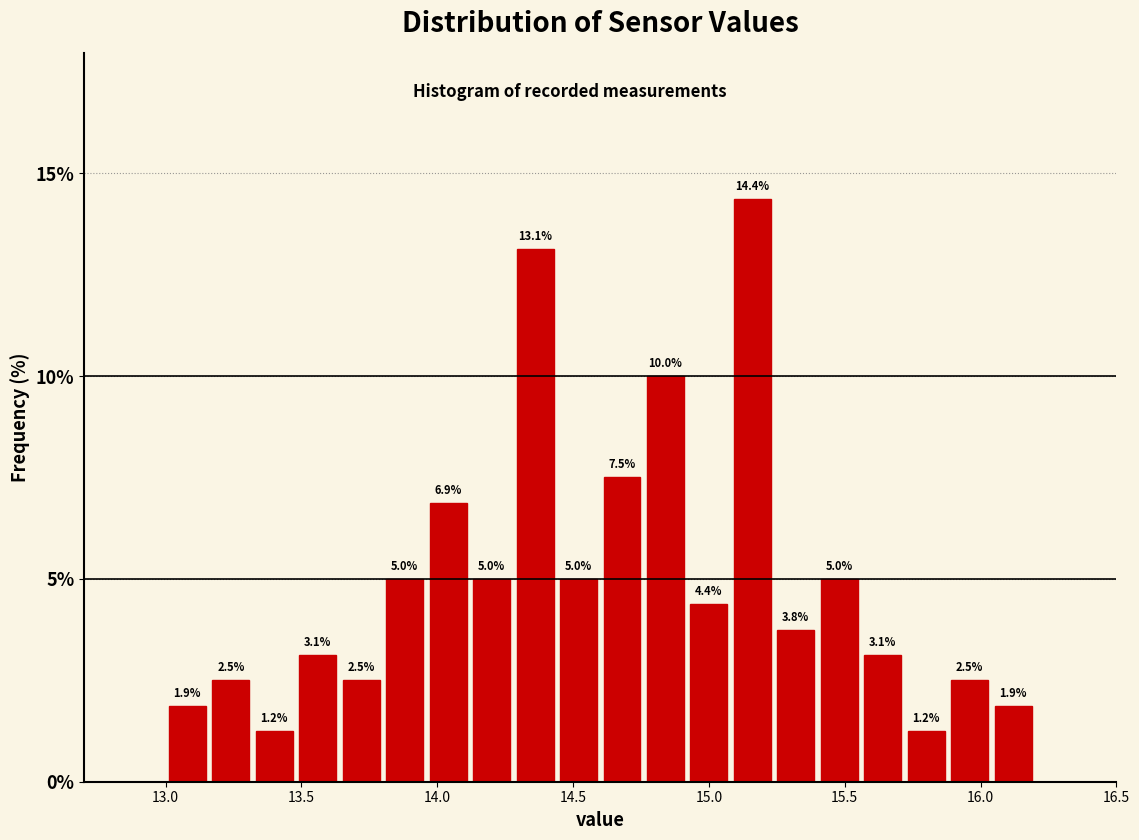

Read against the x-axis, roughly where is the centre of the tallest bar?

15.15